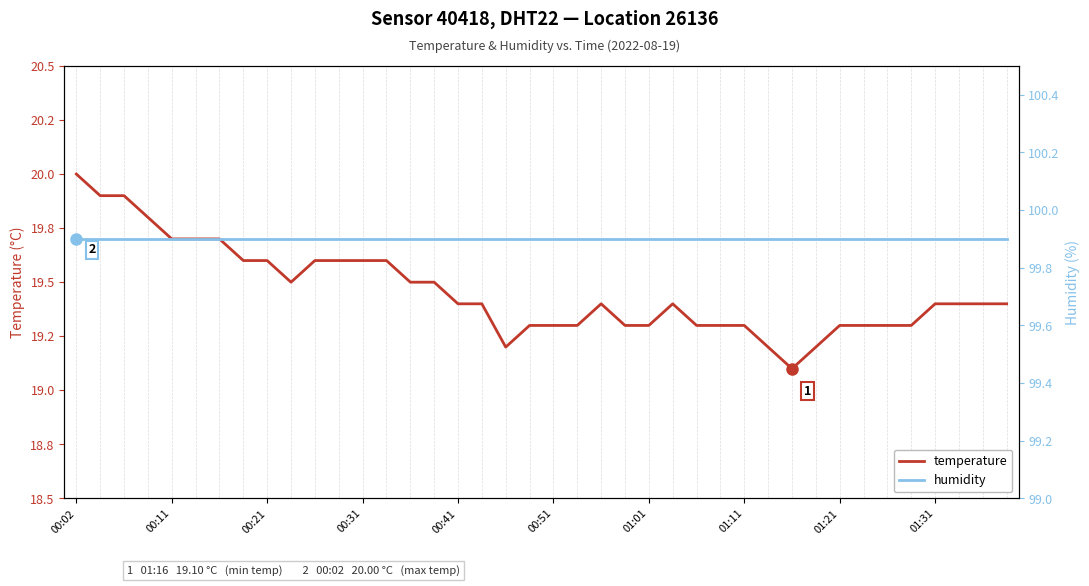

True or false: humidity and temperature intersect in this chart.

False